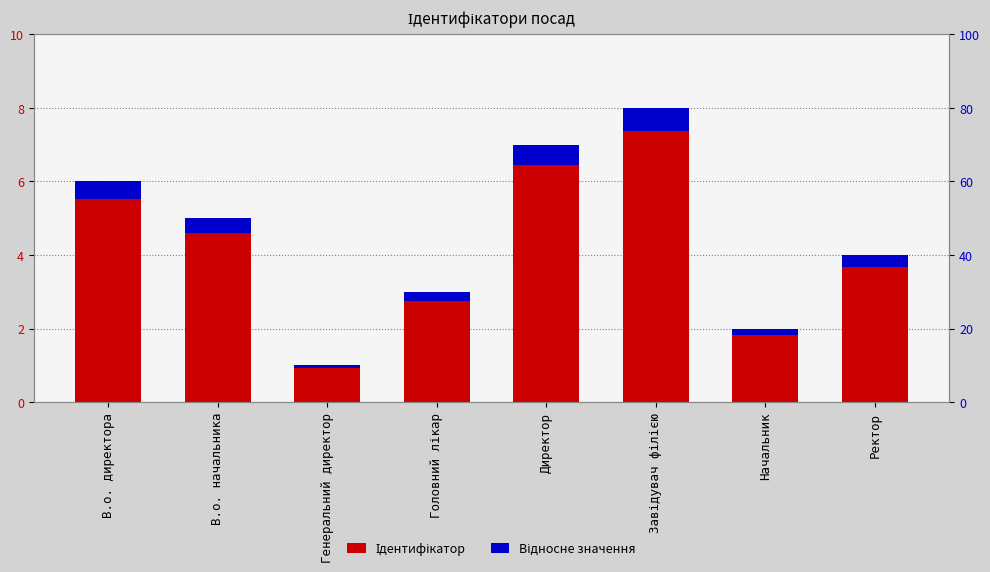

Reading left to right, transcribe all the data shown in this chart.

Ідентифікатор: 6.0	5.0	1.0	3.0	7.0	8.0	2.0	4.0
Відносне значення: 0.5	0.4	0.1	0.2	0.6	0.6	0.2	0.3